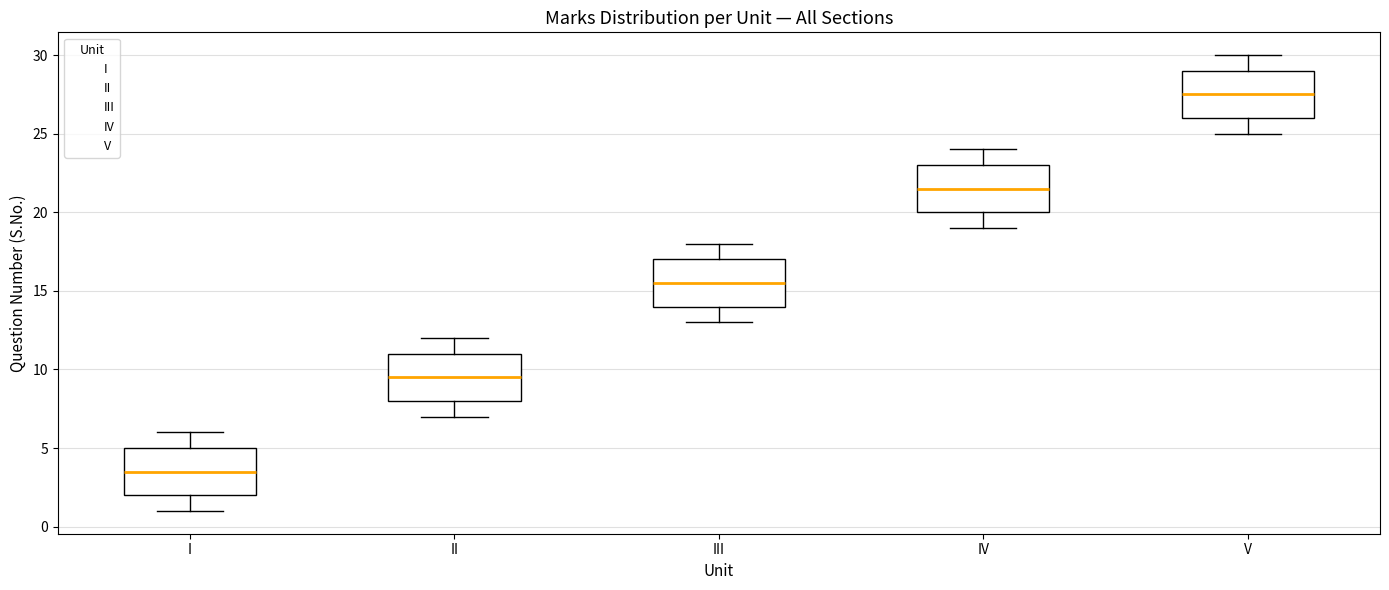

Where is the lower edge of the box for V on the y-axis? The values are not printed on the chart, so give them approximately, as read against the axis.

26.0